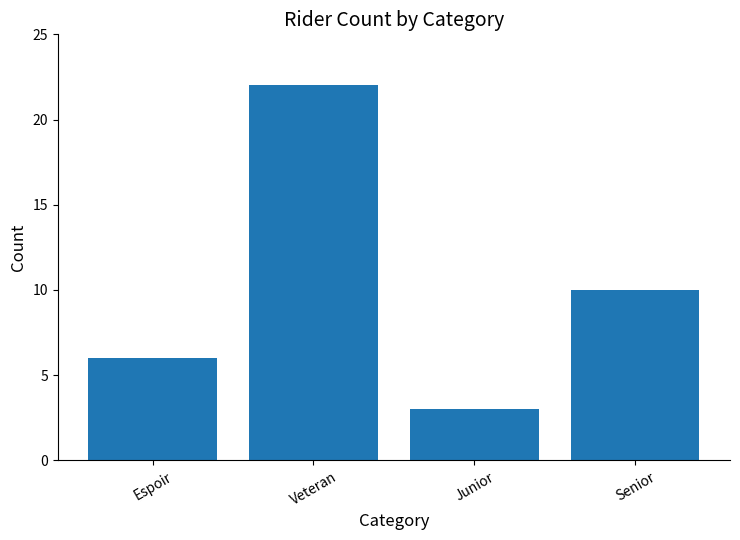

Between Senior and Veteran, which is larger?

Veteran